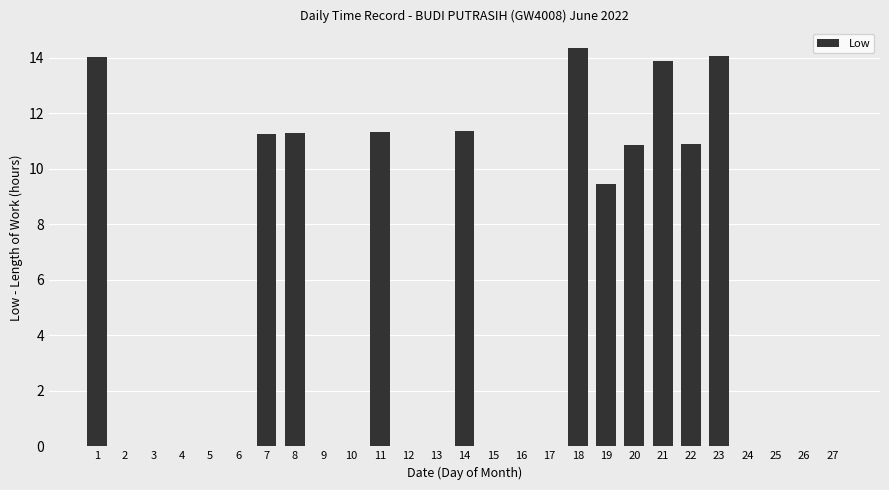

What is the difference between the values at 12 and 18?

14.3